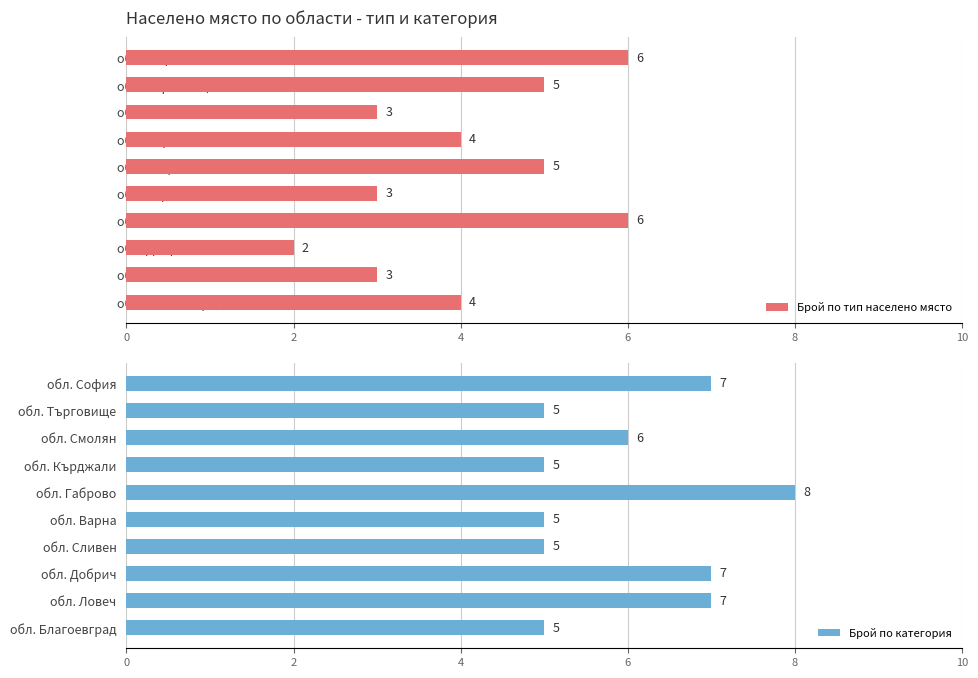

What is the difference between the maximum and minimum values in the Брой по категория series?

3